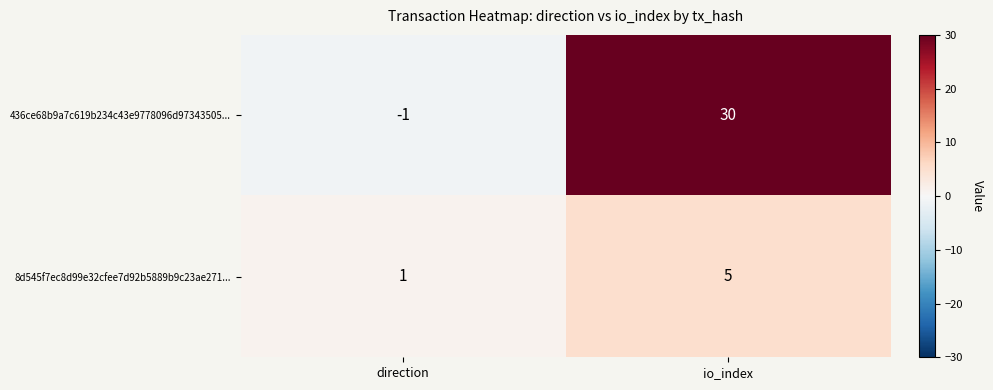

What is the average value of the 8d545f7ec8d99e32cfee7d92b5889b9c23ae271... series?

3